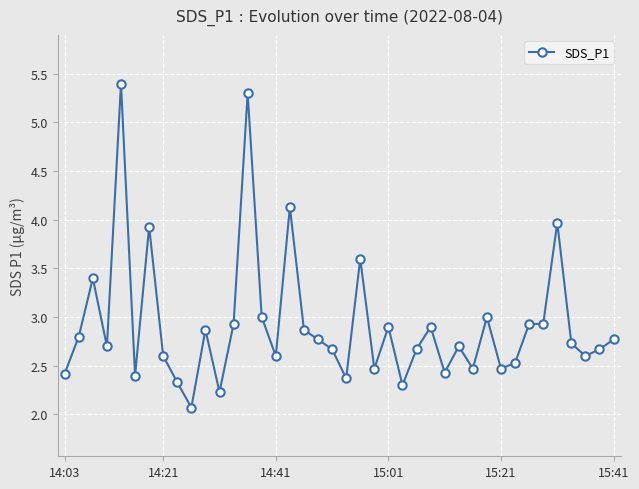

What is the sum of all values?

116.8